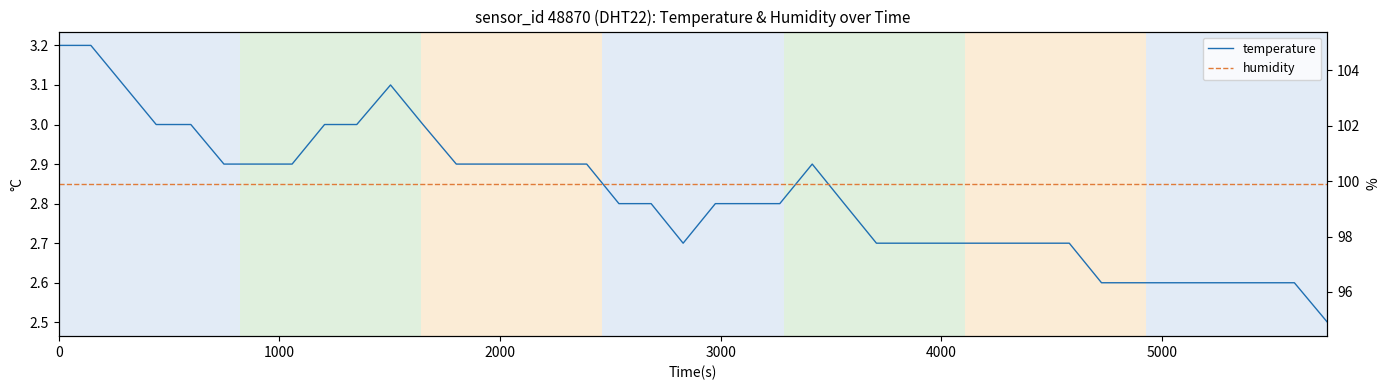

Rank the series by their maximum value, from highest to lowest.

humidity, temperature